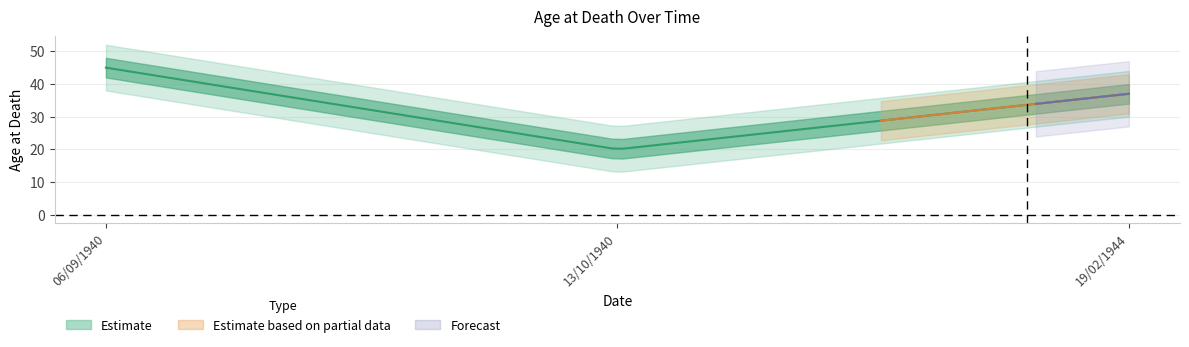

True or false: the data shows 37 at 19/02/1944.

True